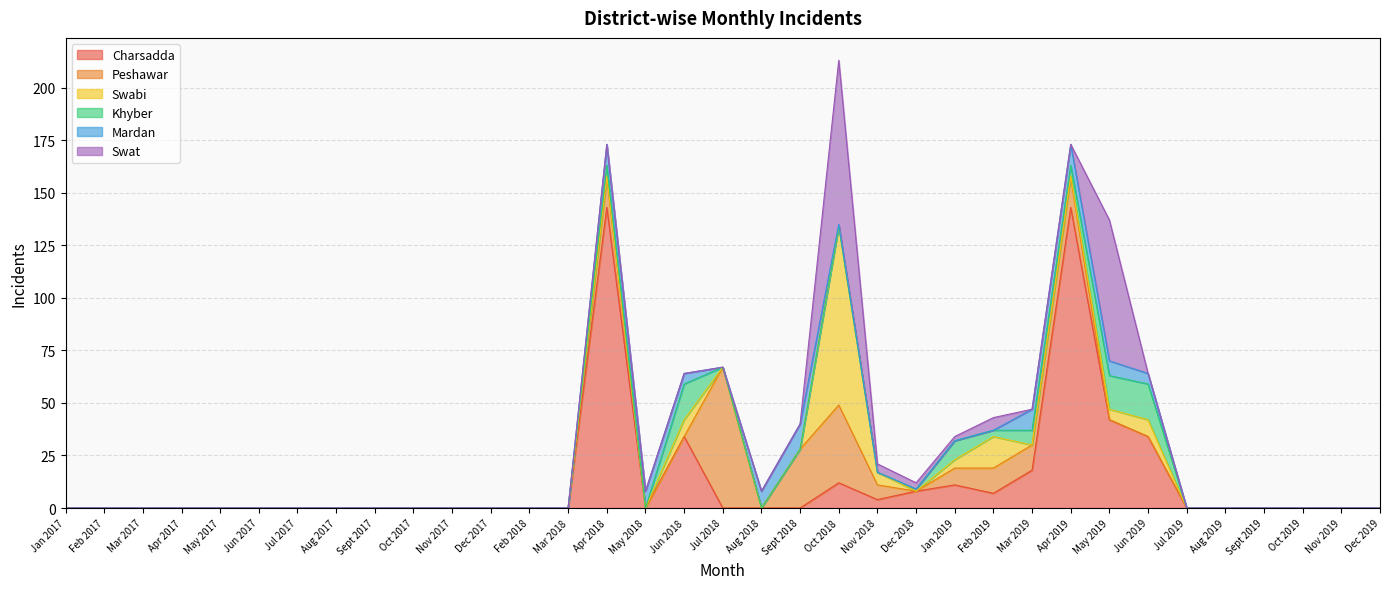

What are all the series names shown in the legend?

Charsadda, Peshawar, Swabi, Khyber, Mardan, Swat